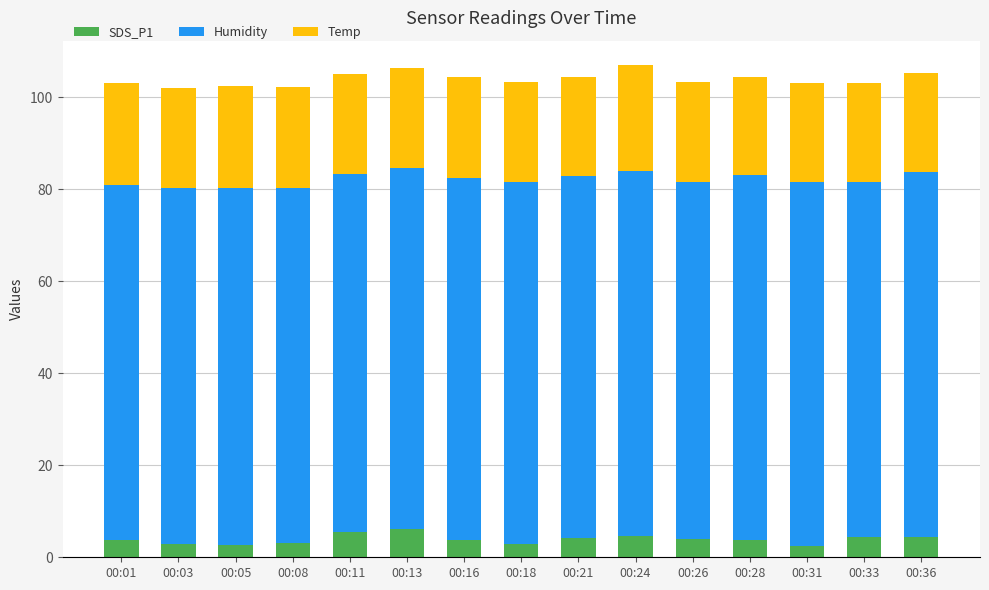

What is the difference between the second highest and second lowest values in the SDS_P1 series?

2.9